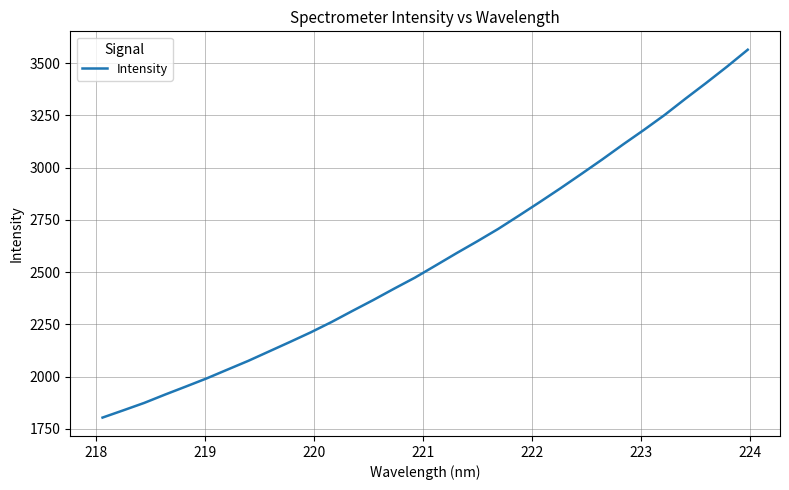

What is the minimum value shown in the chart?

1803.5